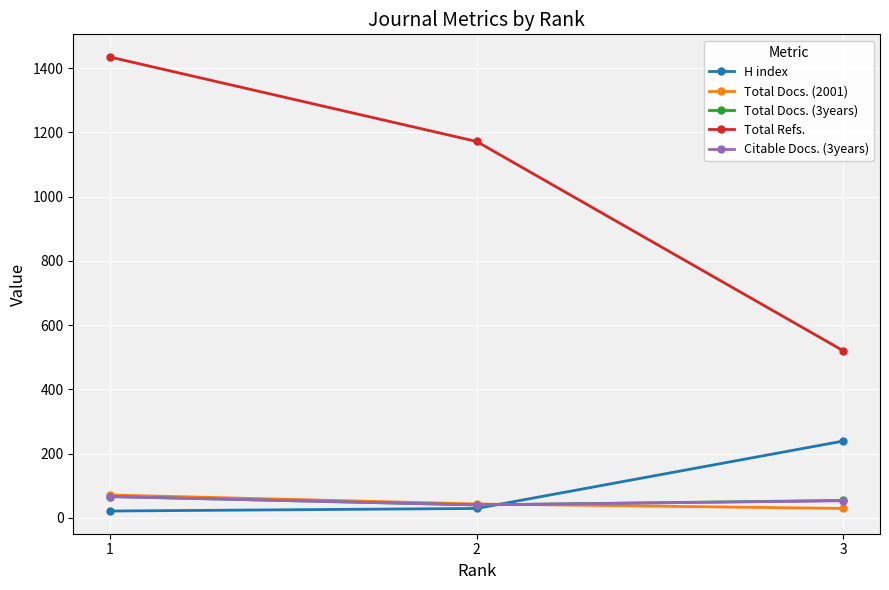

Which series has the widest spread of values?

Total Refs.